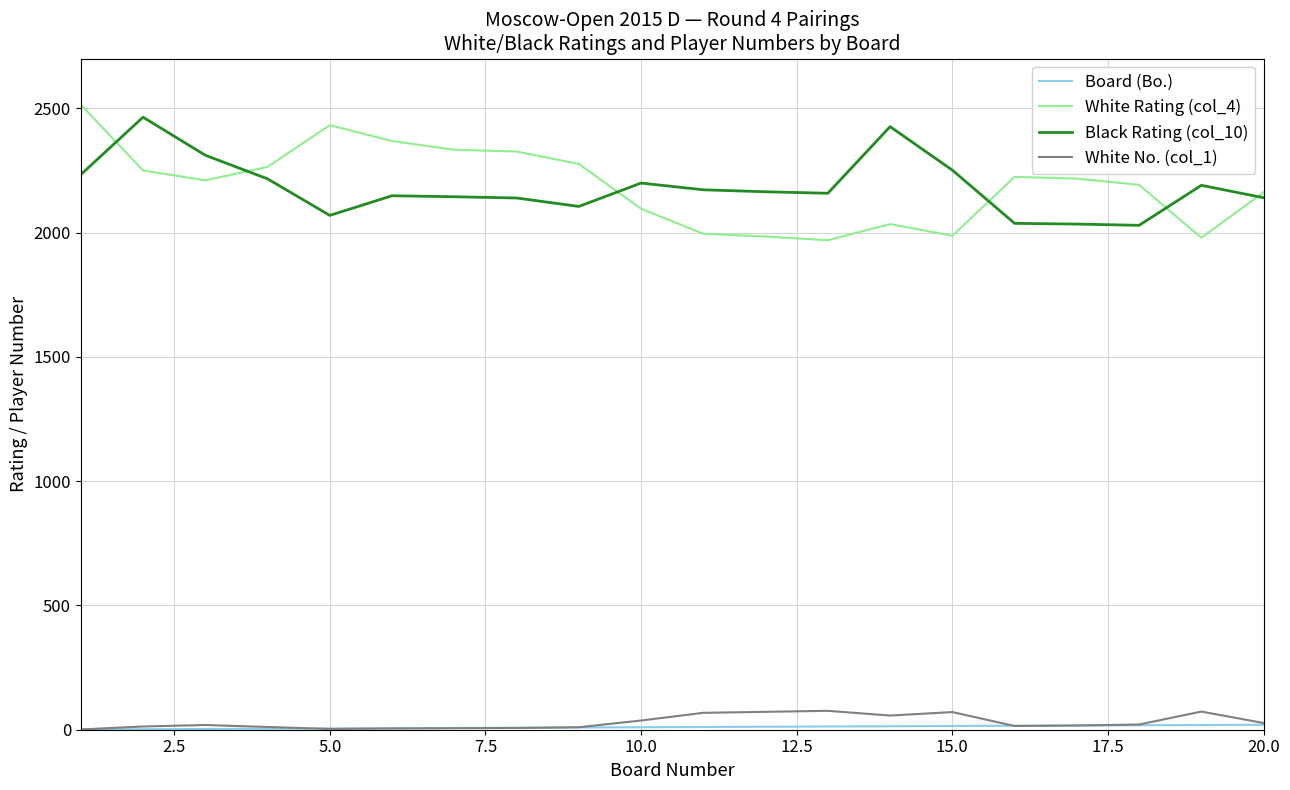

True or false: White No. (col_1) and White Rating (col_4) intersect in this chart.

False